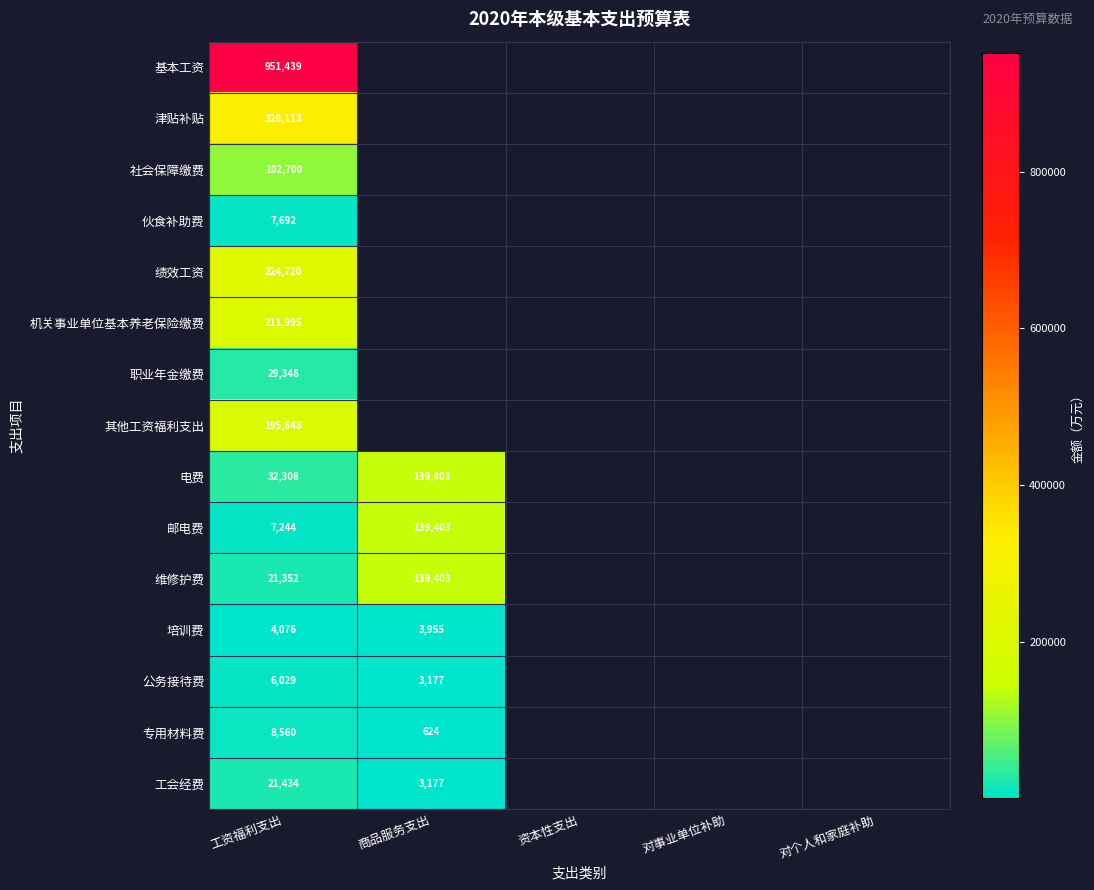

True or false: 伙食补助费 has a value of 7692 at 工资福利支出.

True